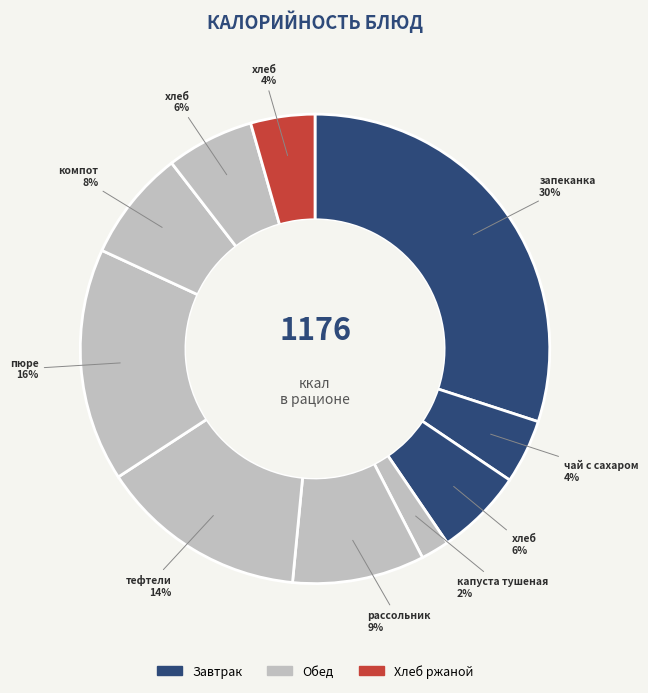

Is there a majority slice in this chart?

No